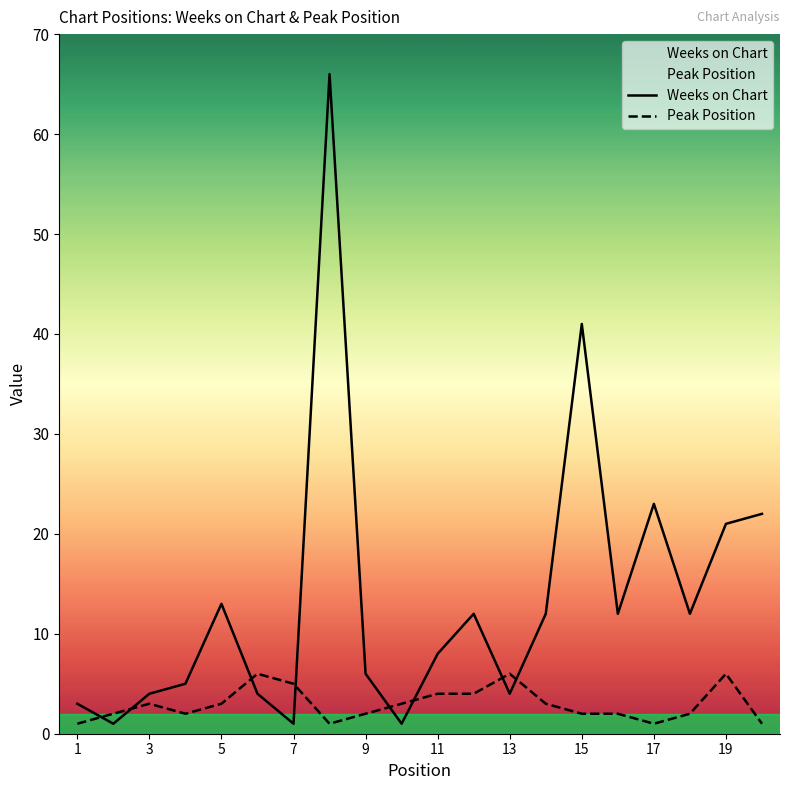

What are all the series names shown in the legend?

Weeks on Chart, Peak Position